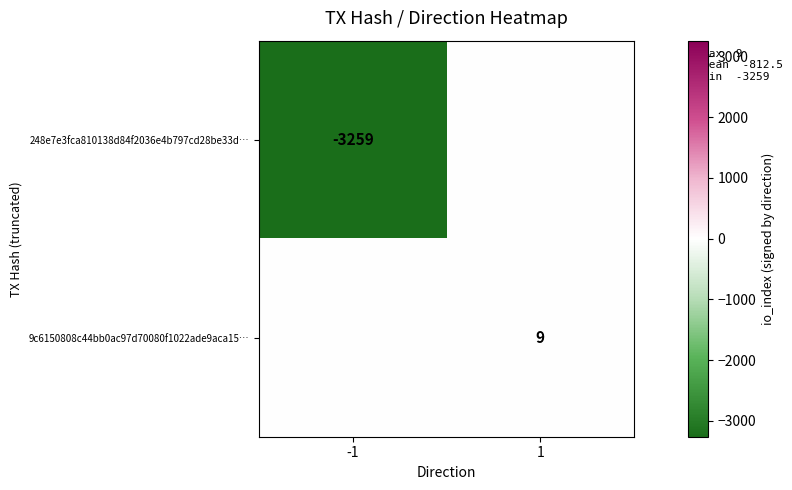

The value of 248e7e3fca810138d84f2036e4b797cd28be33d… at -1 is -5058. True or false?

False